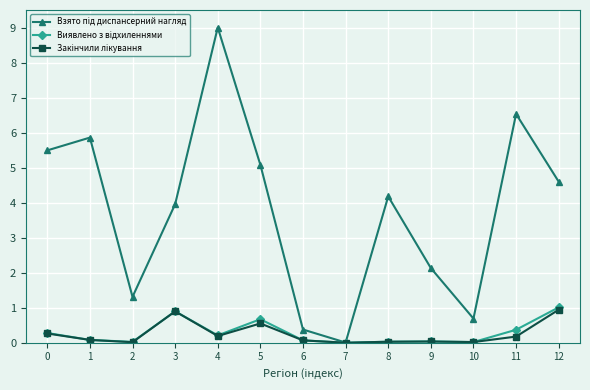

What is the spread (max minus min) of values at 0?

5.2